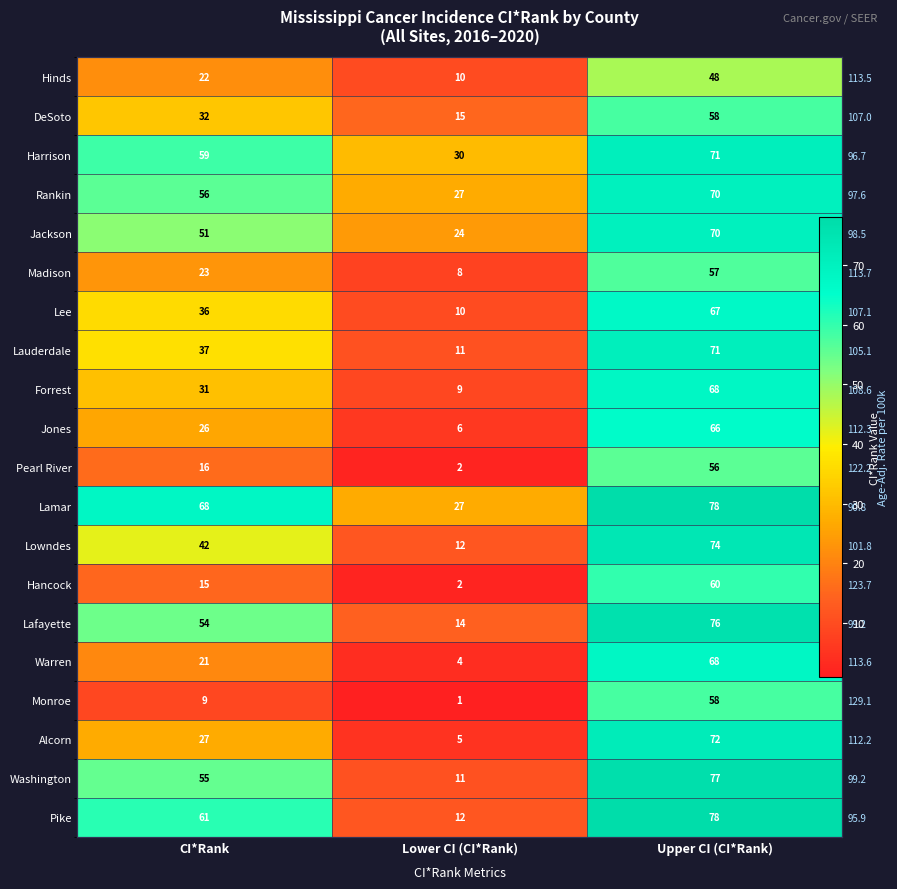

What value does the Jackson series have at CI*Rank?

51